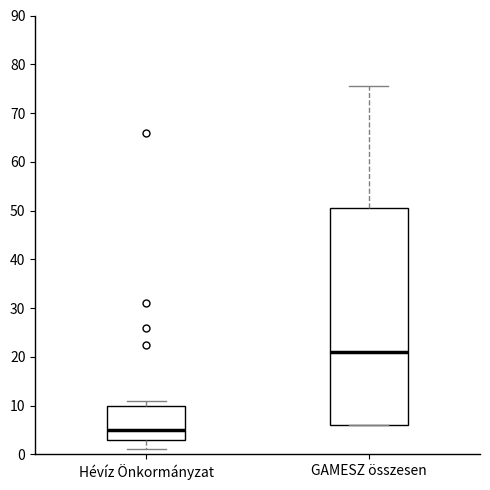

Which box has the highest median line?

GAMESZ összesen